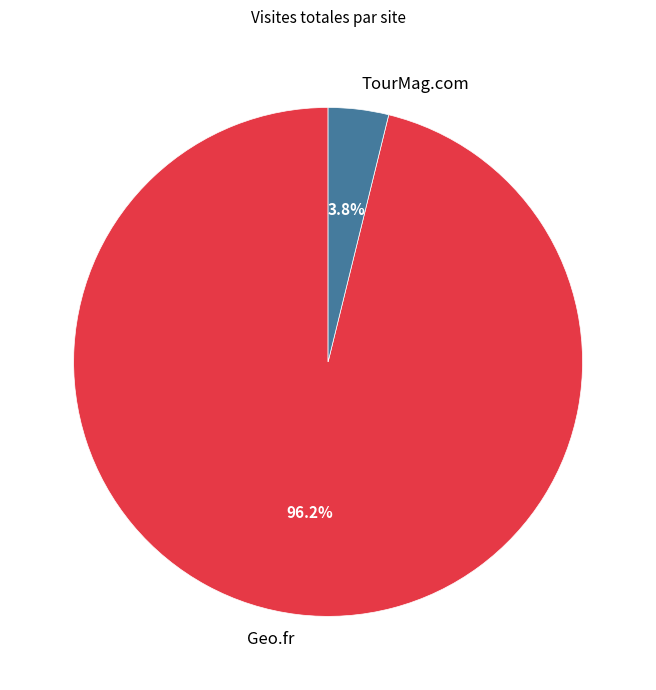

True or false: TourMag.com accounts for 15% of the total.

False